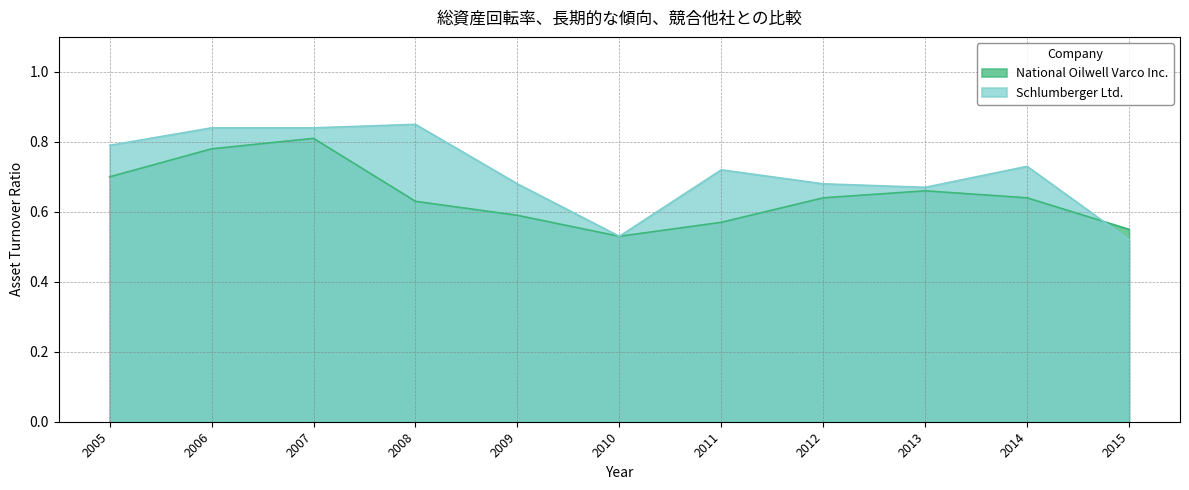

How many lines are shown in the chart?

2